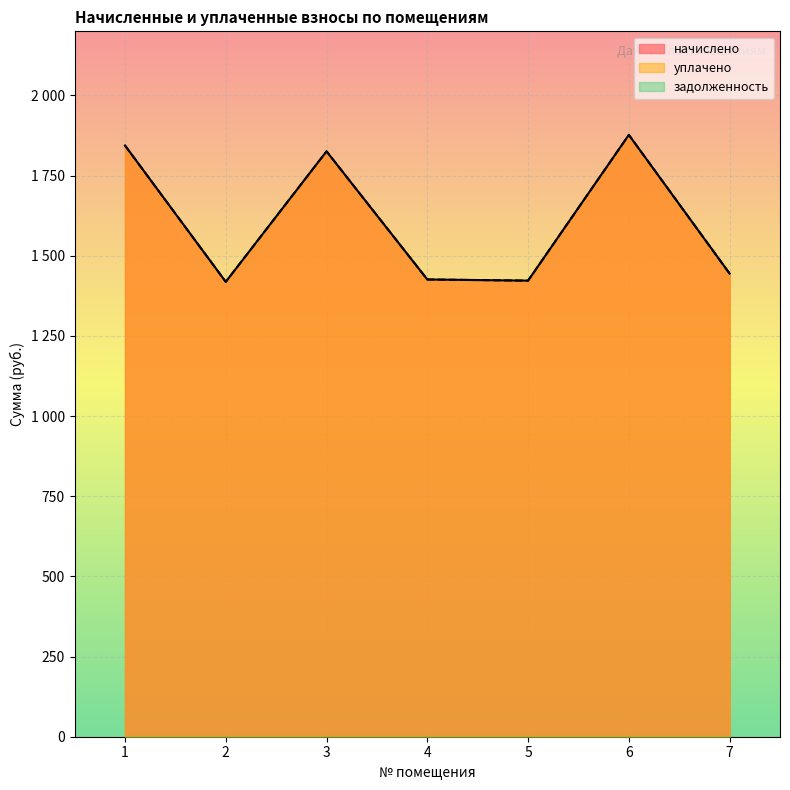

At which category does уплачено reach its first local valley?

2